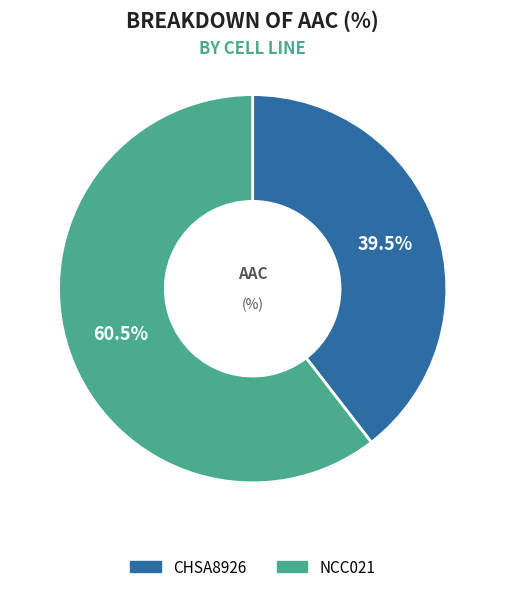

Rank the categories by value from highest to lowest.

NCC021, CHSA8926